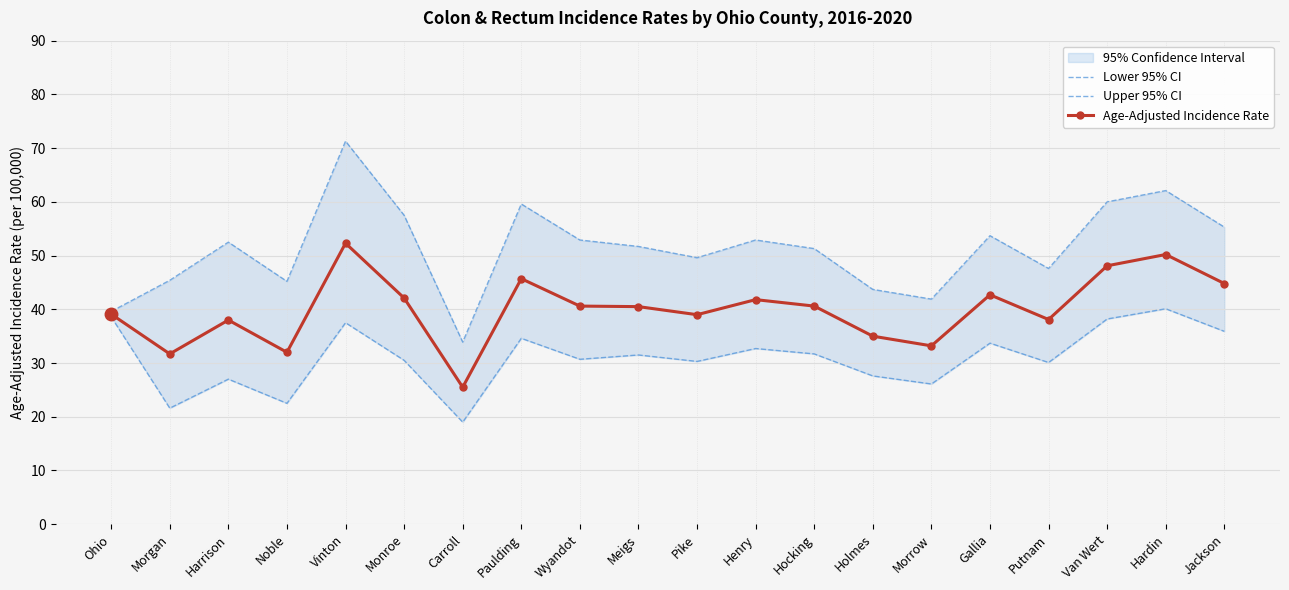

What is the minimum value for Lower 95% CI?

19.0